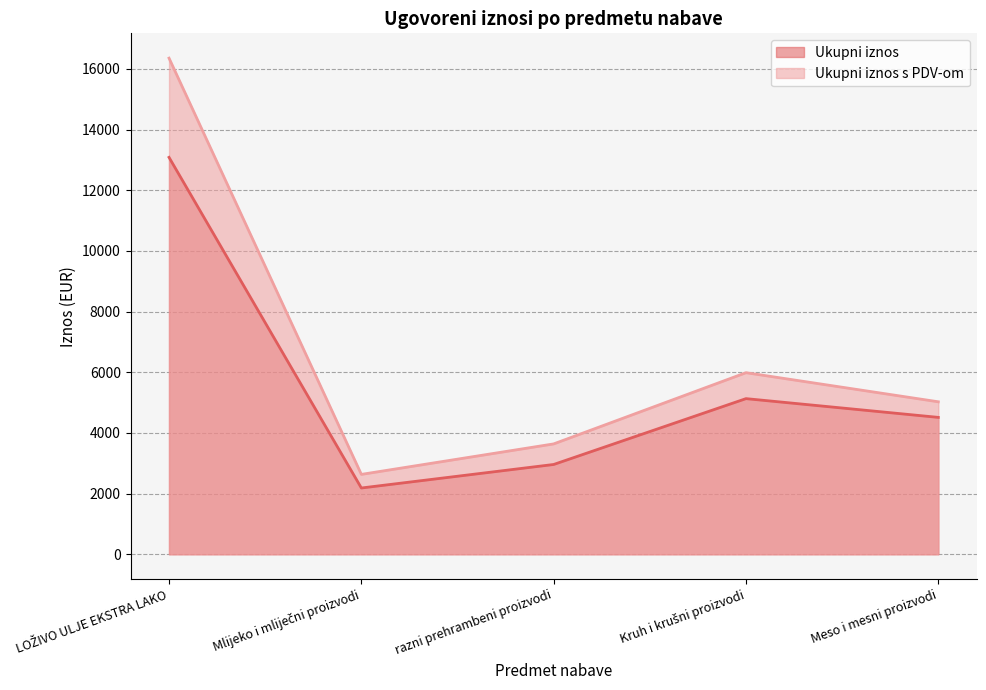

What is the difference between the second highest and minimum values in the Ukupni iznos series?

2946.5